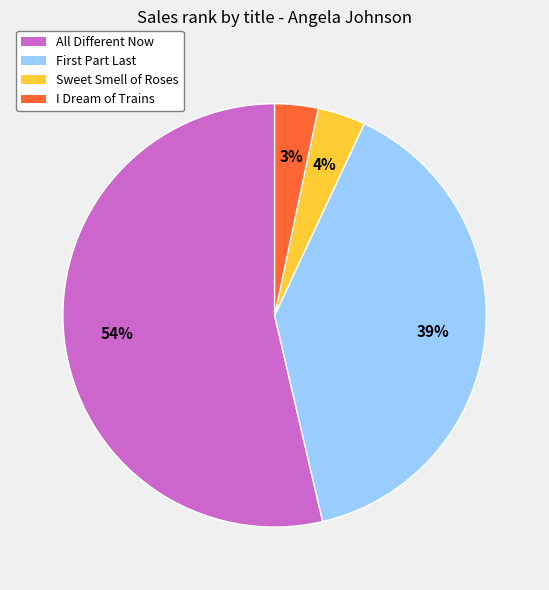

What percentage is the All Different Now slice, to the nearest percent?

54%